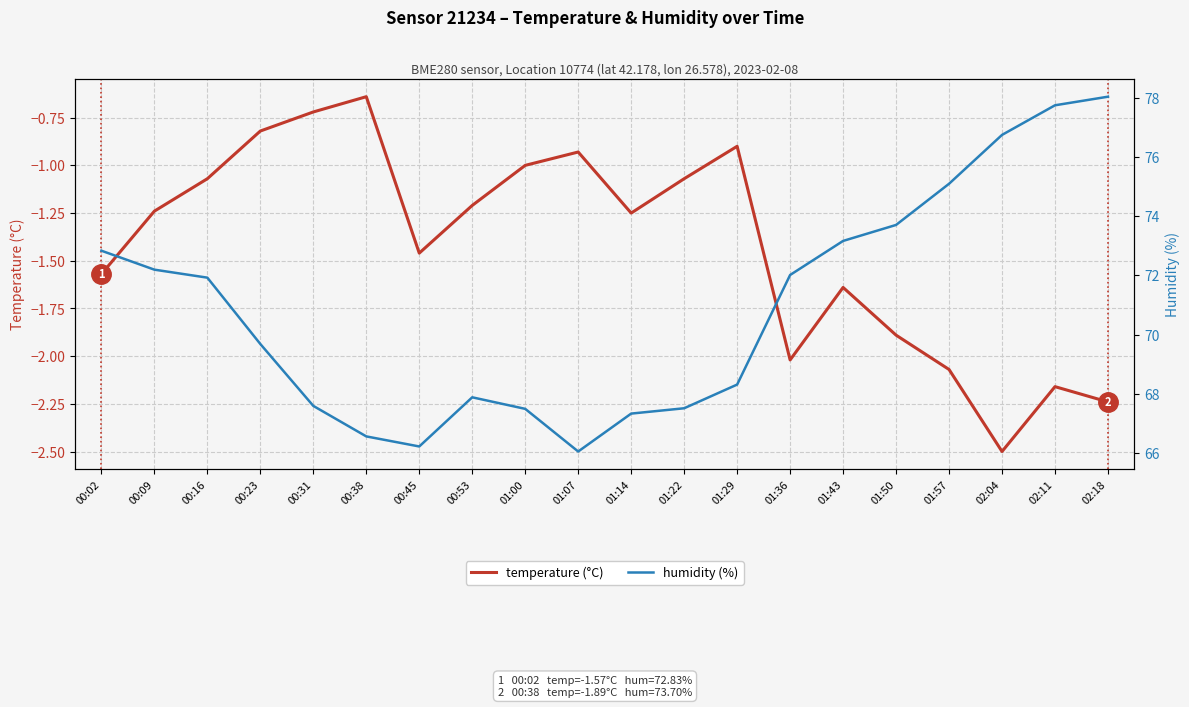

What is the average value of the humidity series?

70.9